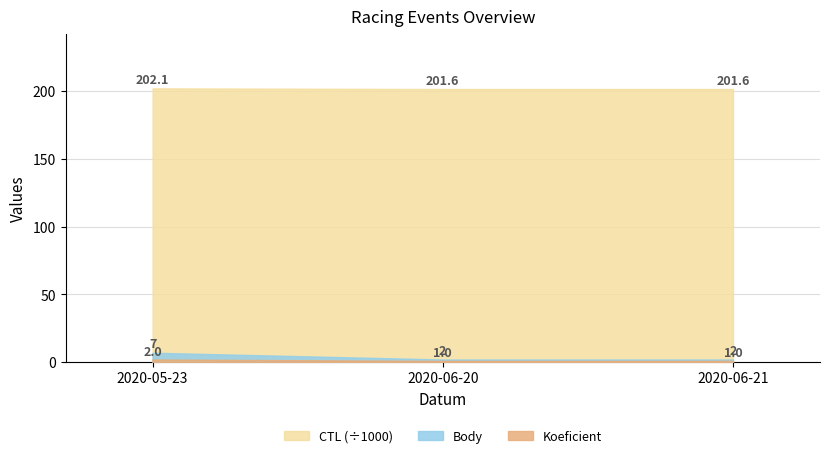

Is the value of Body at 2020-06-21 greater than the value of Koeficient at 2020-06-20?

Yes